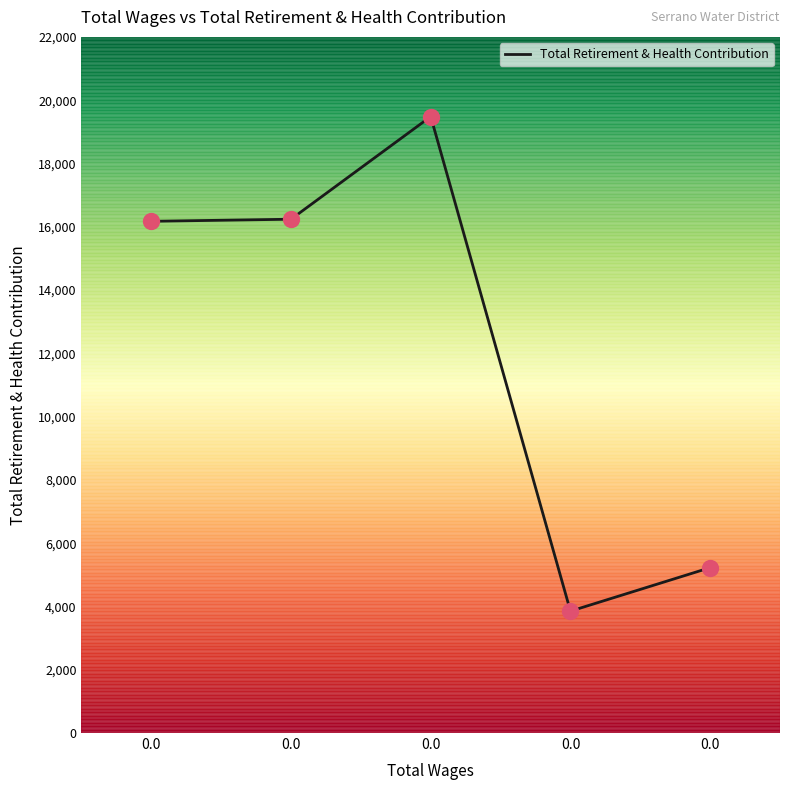

What is the change in value from 0.0 to 0.0?

-11012